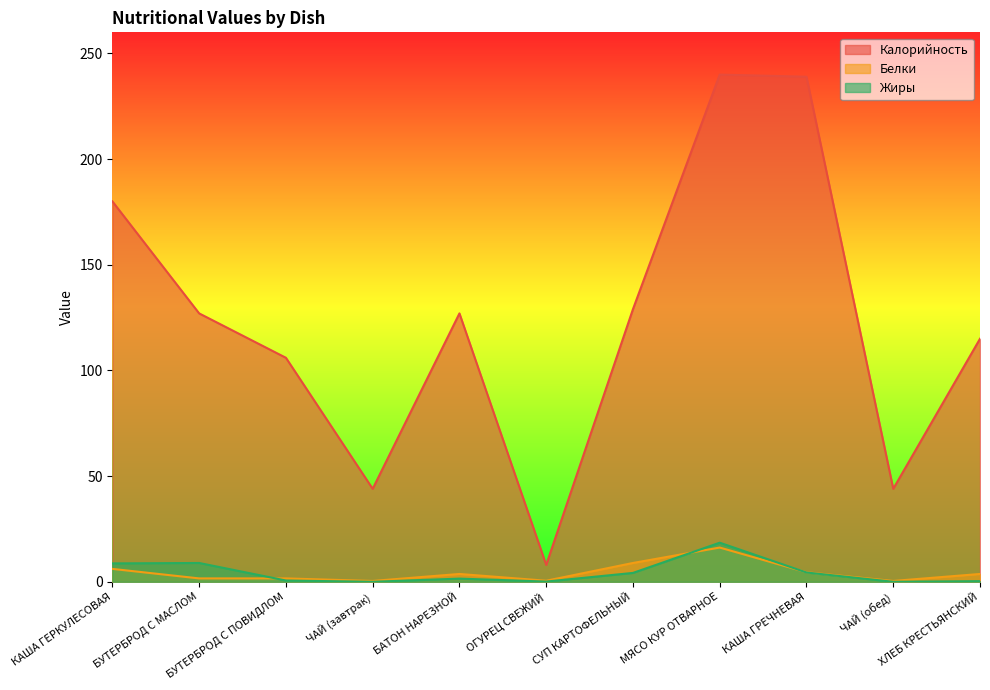

Which series changed the most between БУТЕРБРОД С ПОВИДЛОМ and ЧАЙ (обед)?

Калорийность